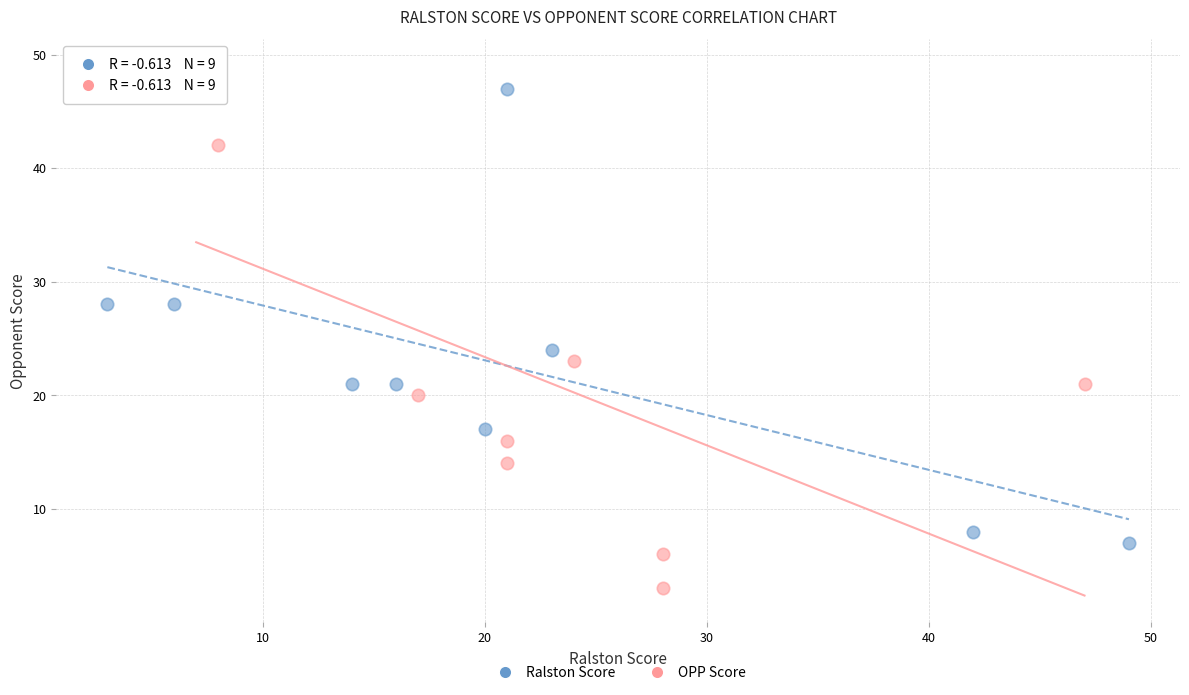

Which series contains the lowest Y value?

OPP Score